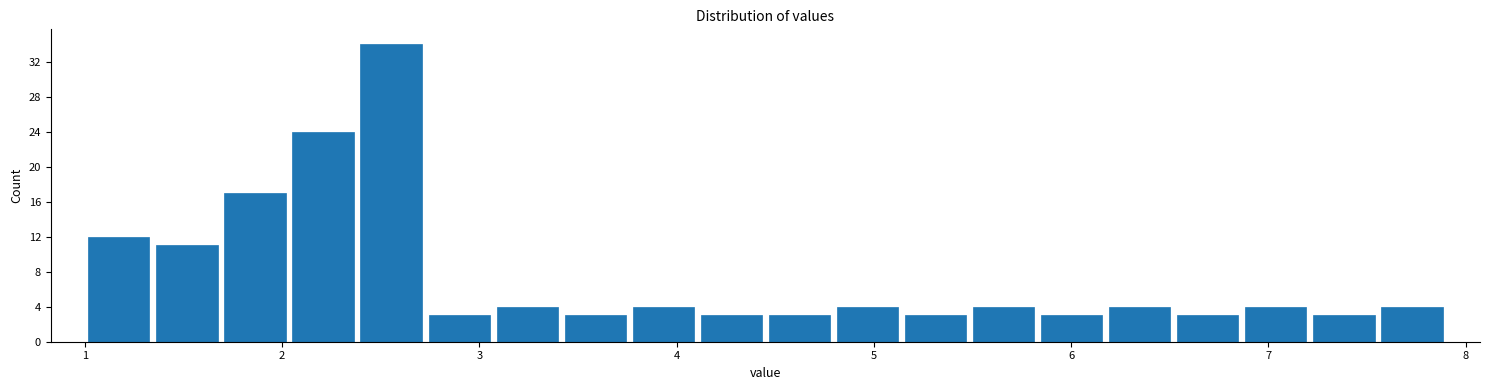

Read against the x-axis, roughly where is the centre of the tallest bar?

2.6